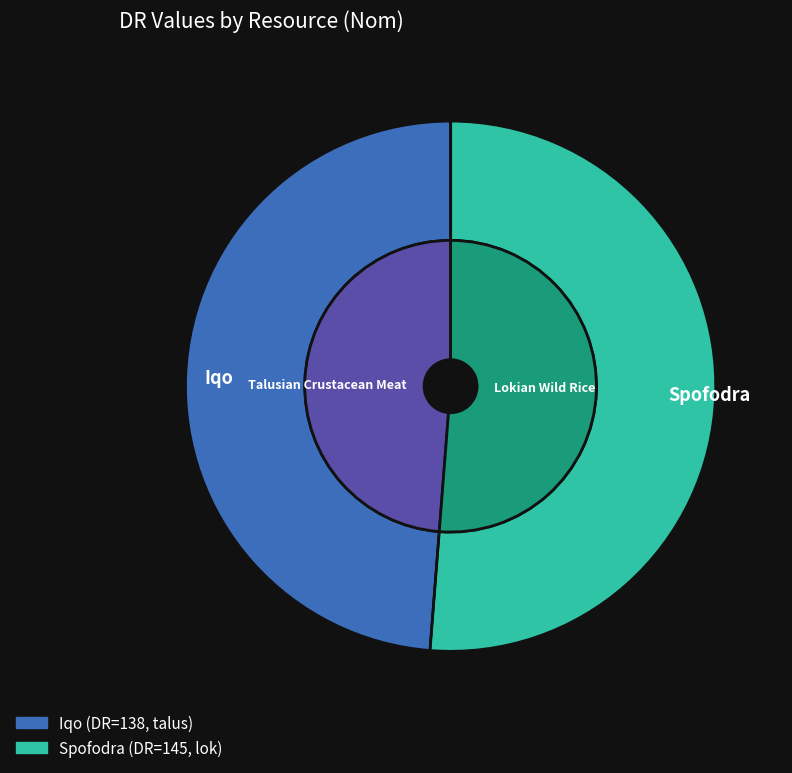

Does Iqo account for over 50% of the chart?

No